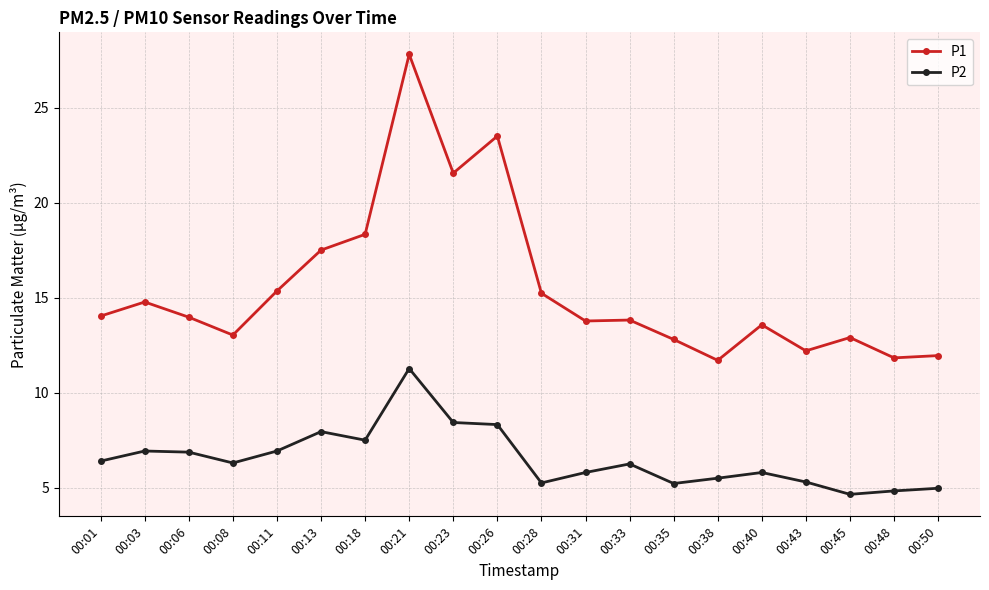

Which series has the largest total across all categories?

P1